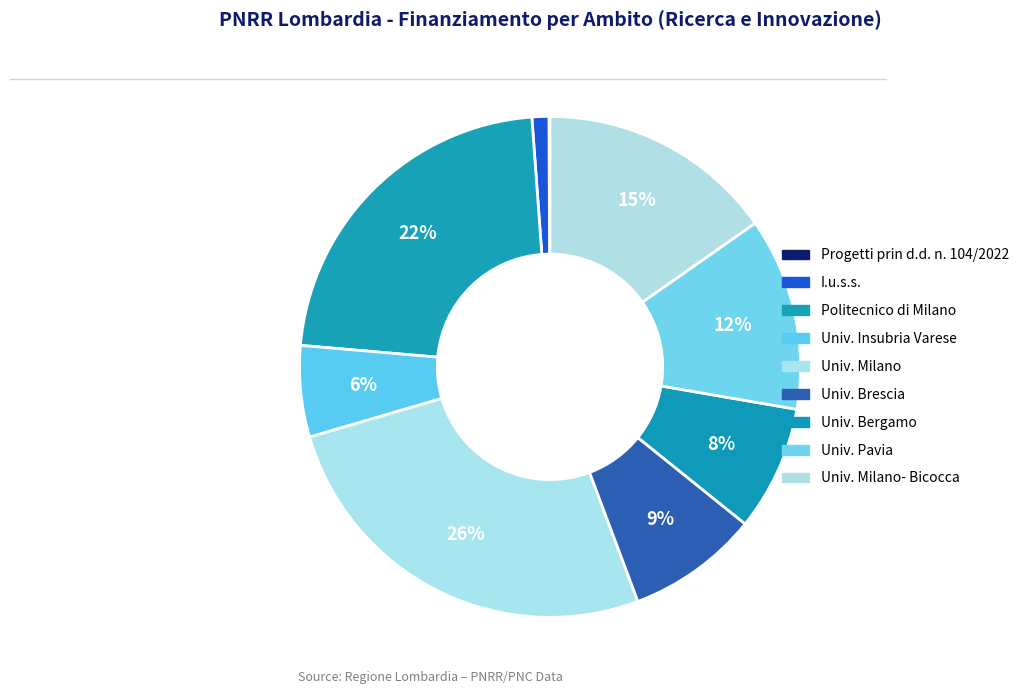

Which slice is the largest?

Universita degli Studi di Milano